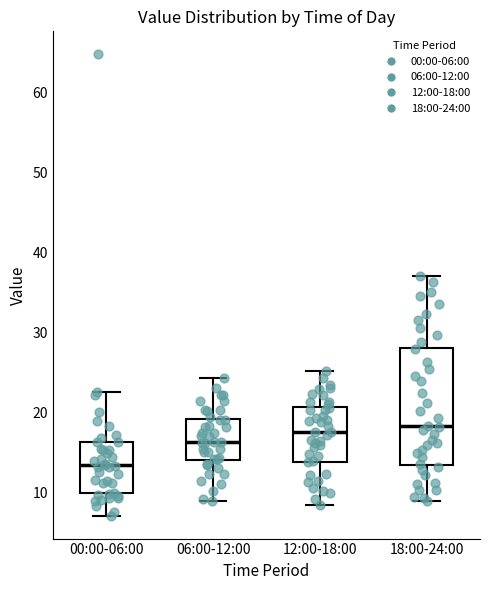

Which box is the tallest, from its lower edge to its upper edge?

18:00-24:00